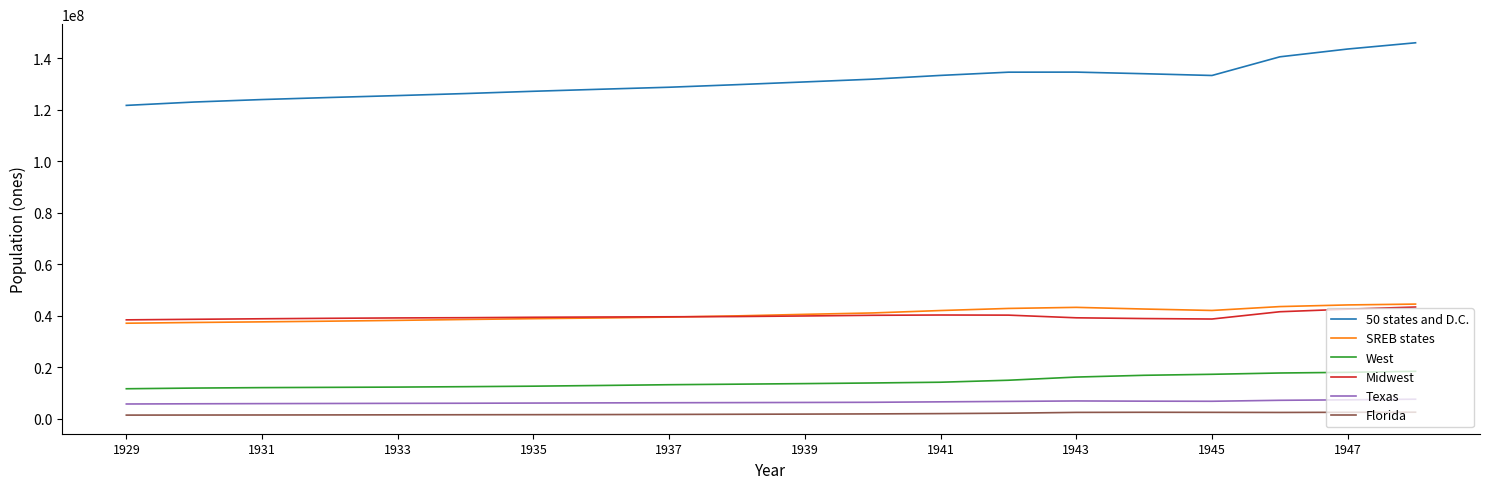

Which series has the largest range (max minus min)?

50 states and D.C.